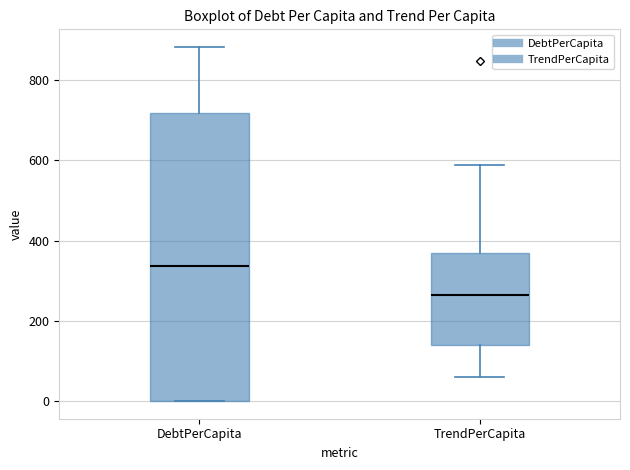

Comparing the boxes themselves (not the whiskers), which one is the tallest?

DebtPerCapita